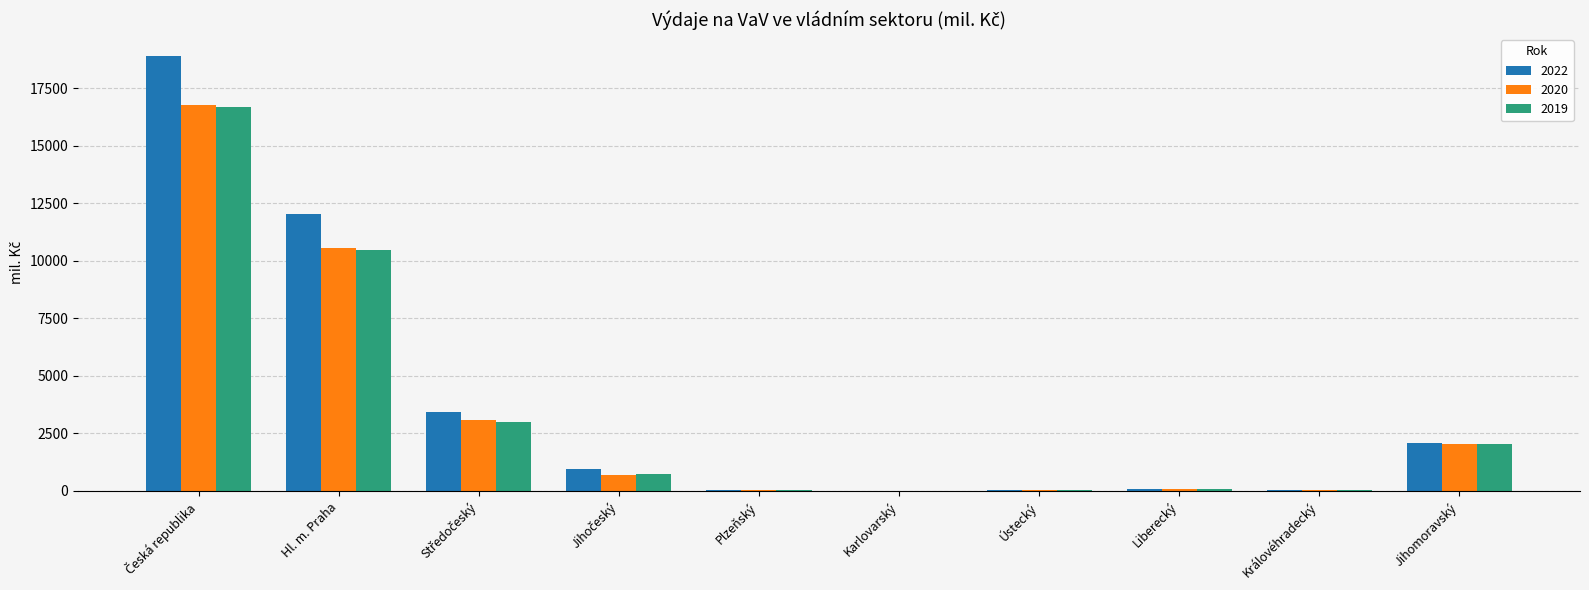

What is the highest value of the 2020 series?

16783.4